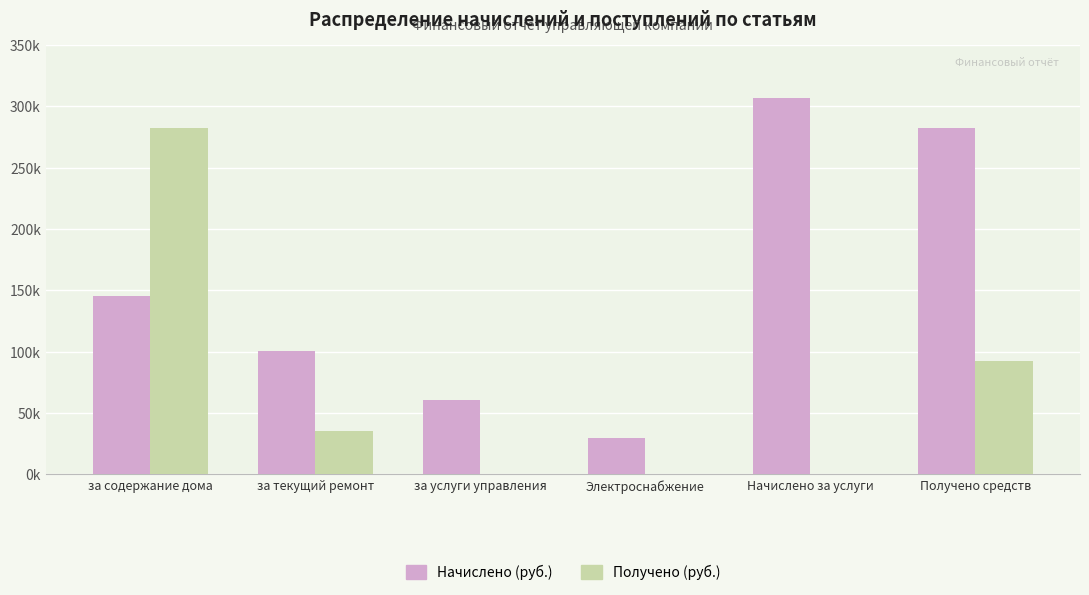

Does the chart contain stacked bars?

No